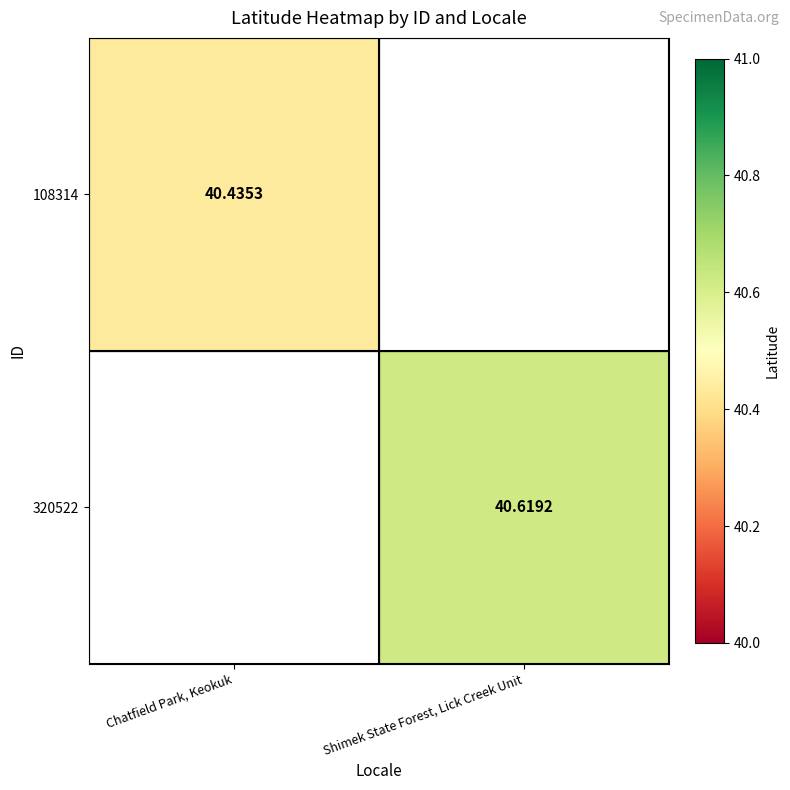

Rank the series by their average value, from lowest to highest.

108314, 320522